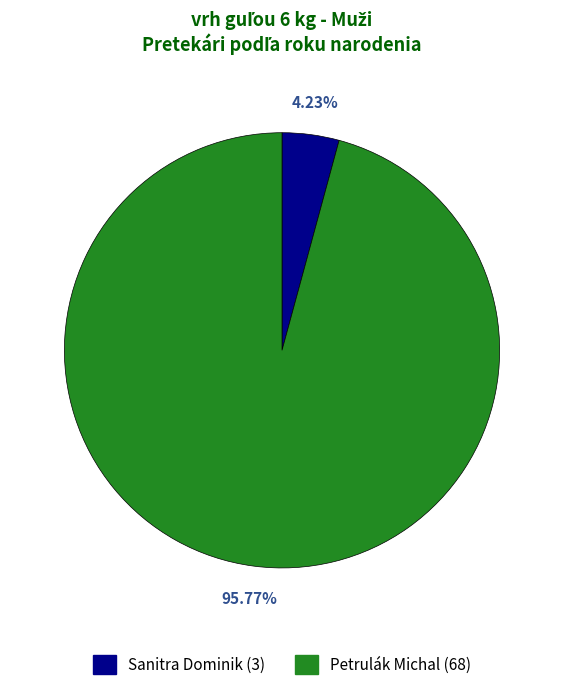

Count the number of slices in the pie.

2